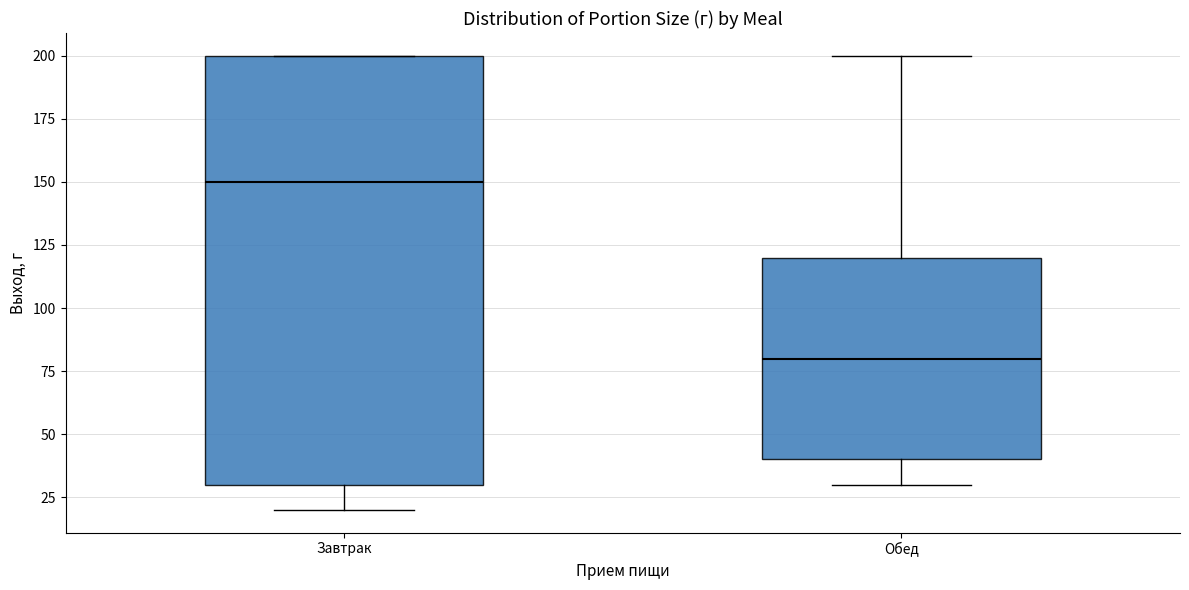

Which box is the tallest, from its lower edge to its upper edge?

Завтрак